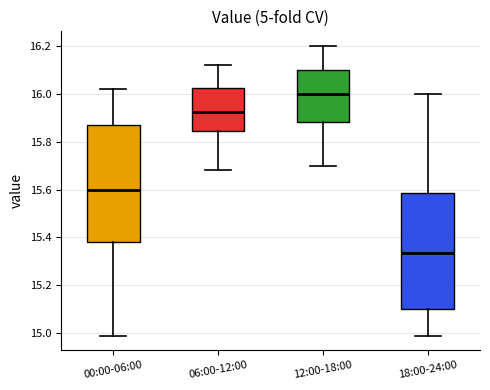

Reading left to right, read every box against the y-axis: the position of its median line, the range the box covers, and the ends of its whiskers. The values are not printed on the chart, so give them approximately, as read against the axis.

00:00-06:00: median 15.60, box 15.38 to 15.88, whiskers 15.00 to 16.02
06:00-12:00: median 15.92, box 15.84 to 16.02, whiskers 15.68 to 16.12
12:00-18:00: median 16.00, box 15.88 to 16.10, whiskers 15.70 to 16.20
18:00-24:00: median 15.34, box 15.10 to 15.58, whiskers 15.00 to 16.00